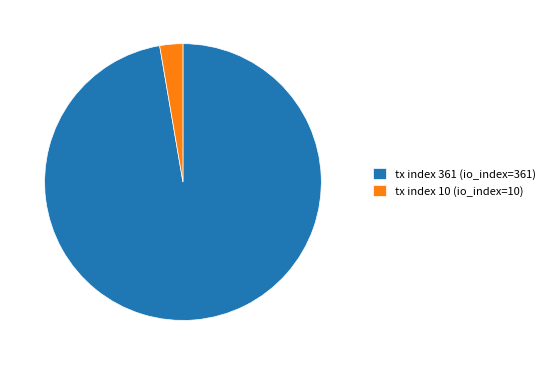

True or false: tx index 10 (io_index=10) accounts for 3% of the total.

True